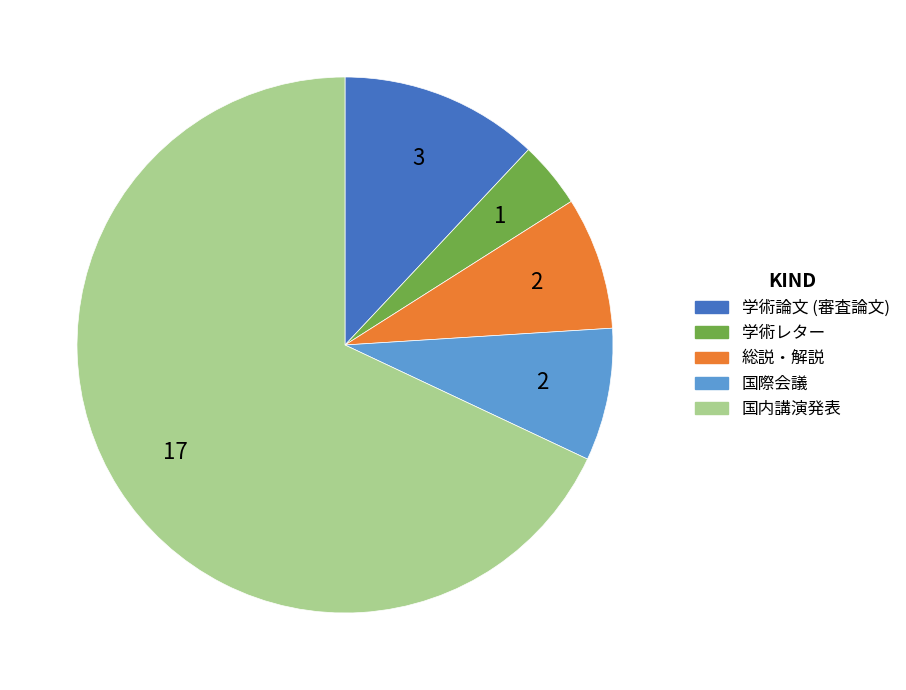

How many slices are in this pie chart?

5